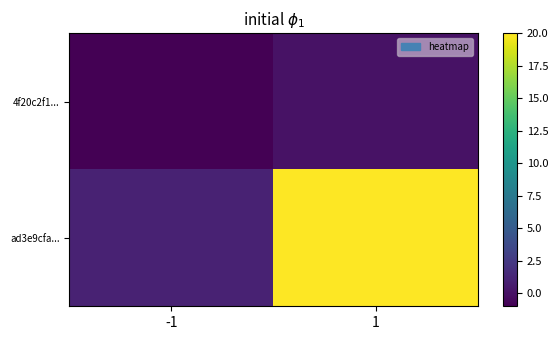

Which has a higher value, -1 or 1?

1